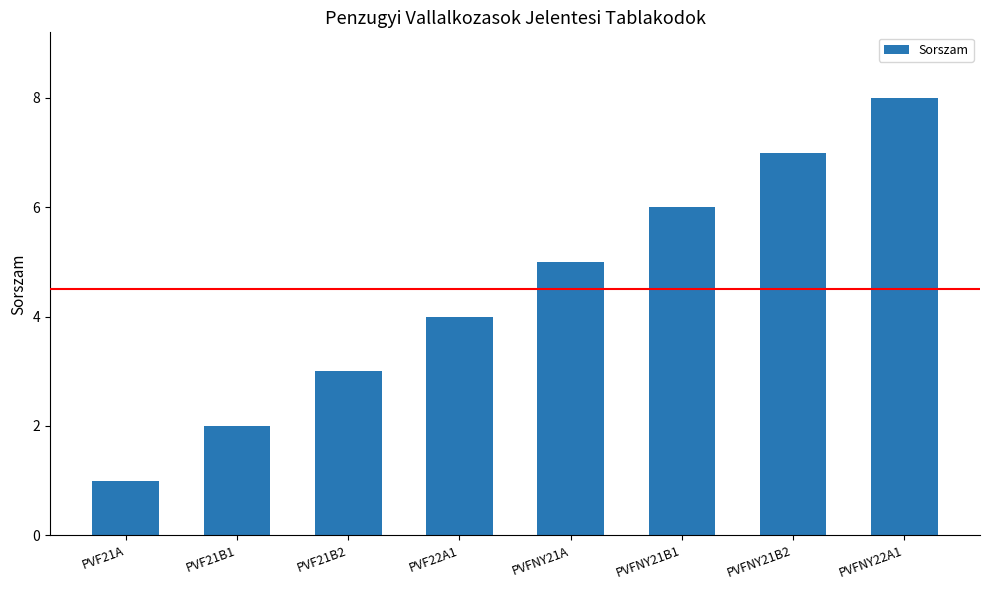

Which label corresponds to the smallest value in the chart?

PVF21A